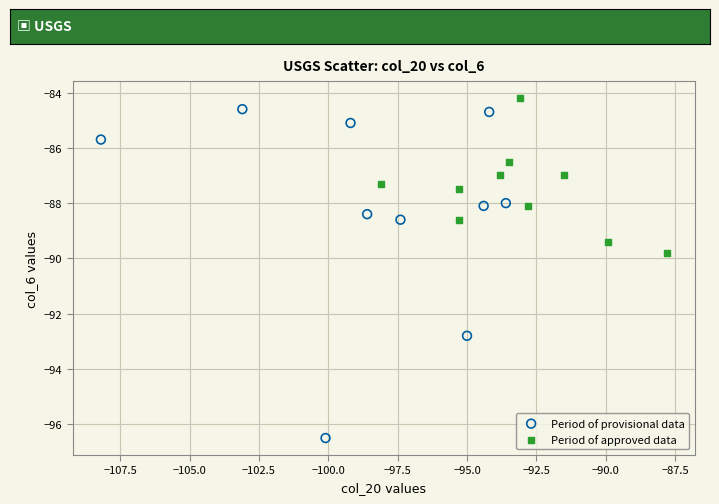

Which series contains the lowest Y value?

Period of provisional data